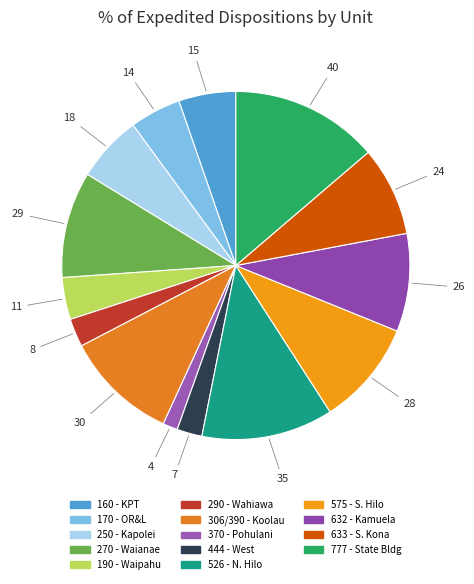

Combined, what portion of the pie is 270 - Waianae and 170 - OR&L?

14.6%